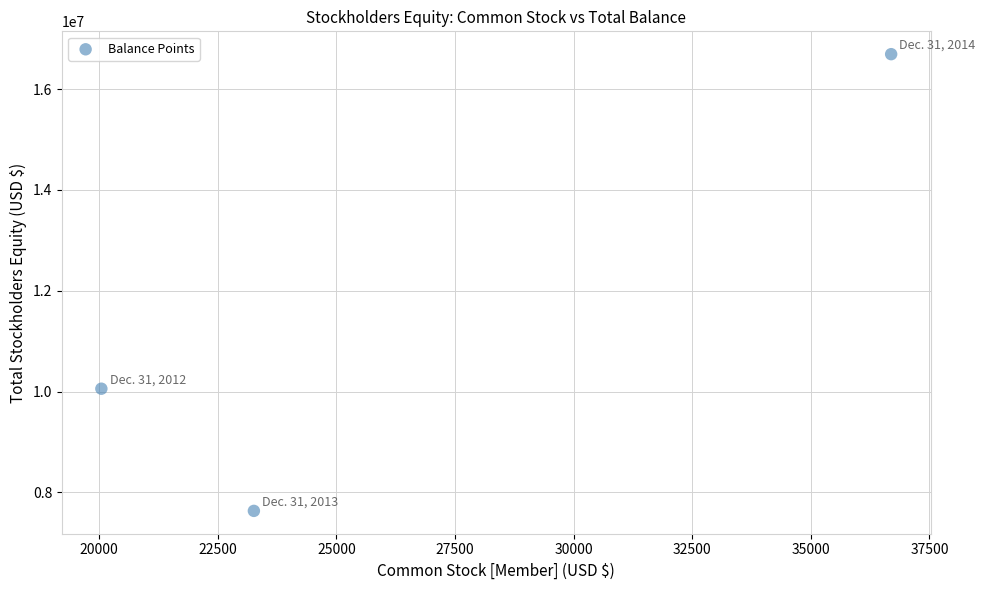

What Y value in the scatter plot is closest to 12164539?

10058513